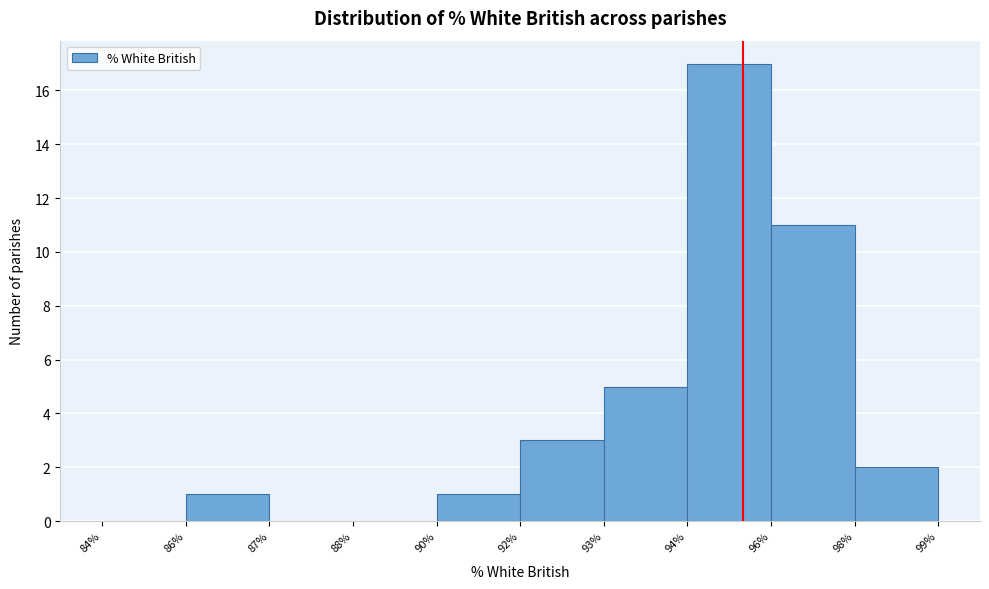

Reading right to left, what are all the values shown in this chart?

98%=2	96%=11	94%=17	93%=5	92%=3	90%=1	88%=0	87%=0	86%=1	84%=0